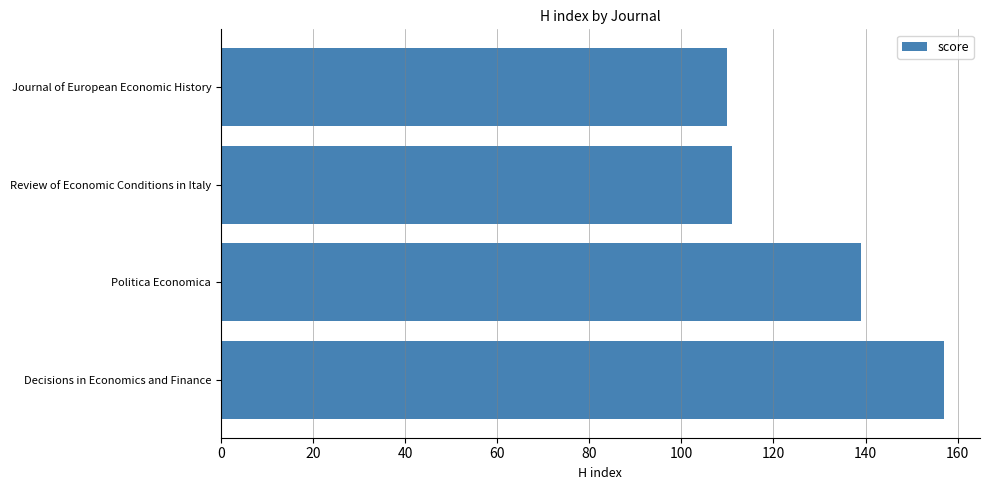

The chart shows a value of 139 at Politica Economica. True or false?

True